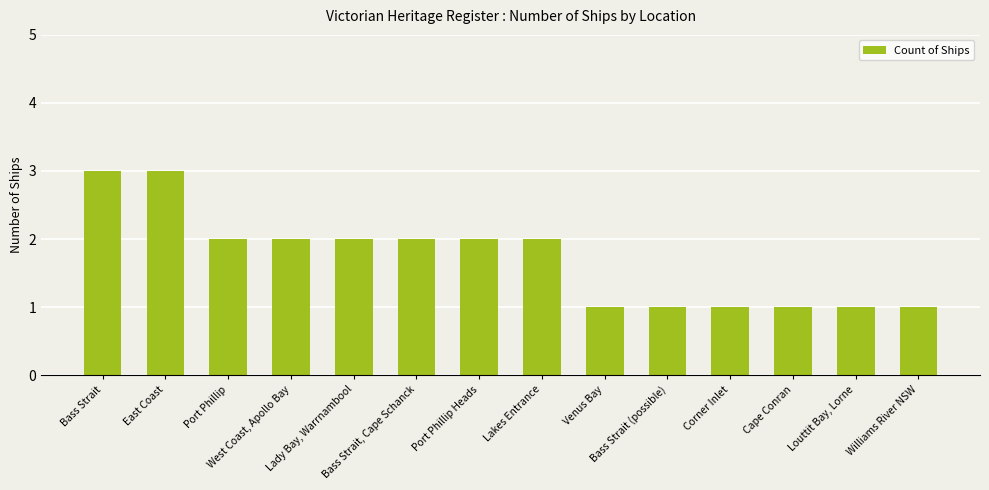

What is the maximum value shown in the chart?

3